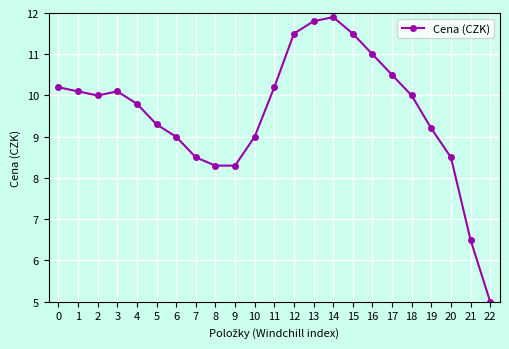

The chart shows a value of 4.6 at 3. True or false?

False